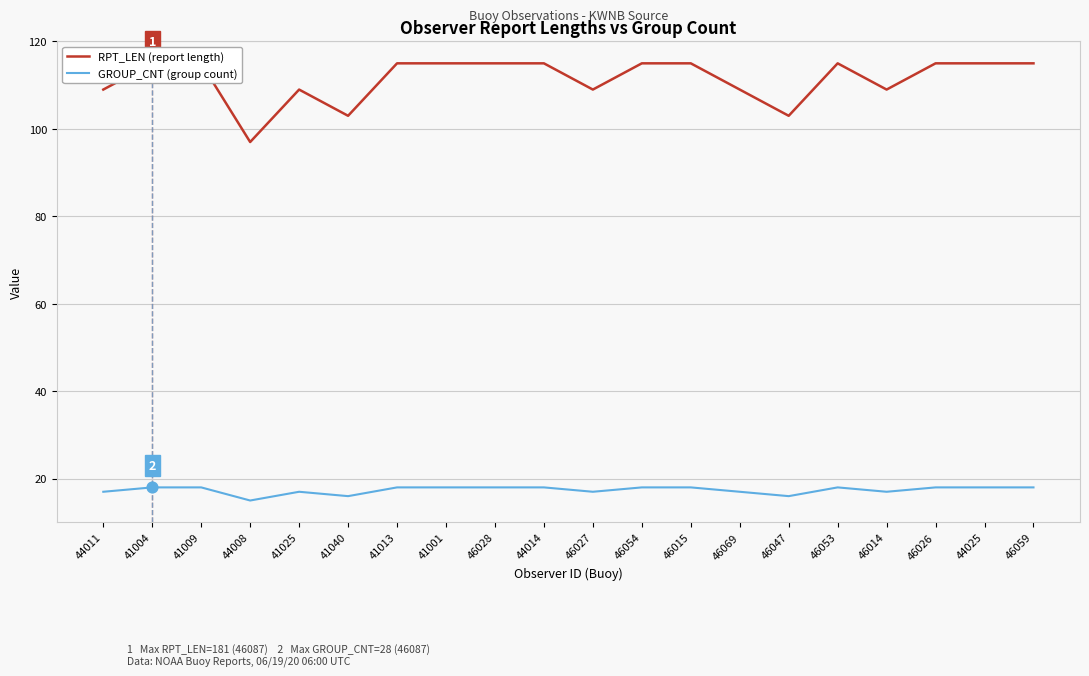

Is the value of RPT_LEN (report length) at 44011 greater than the value of GROUP_CNT (group count) at 44025?

Yes